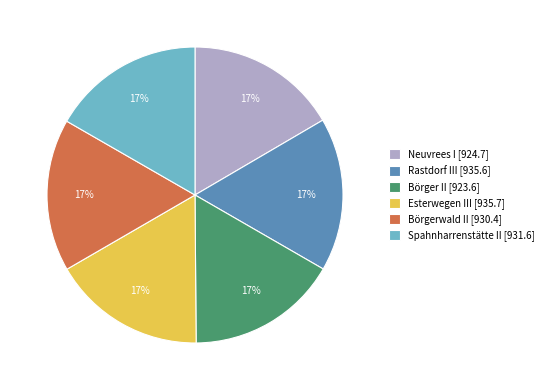

What is the ratio of the value at Rastdorf III [935.6] to the value at Esterwegen III [935.7]?

1.0